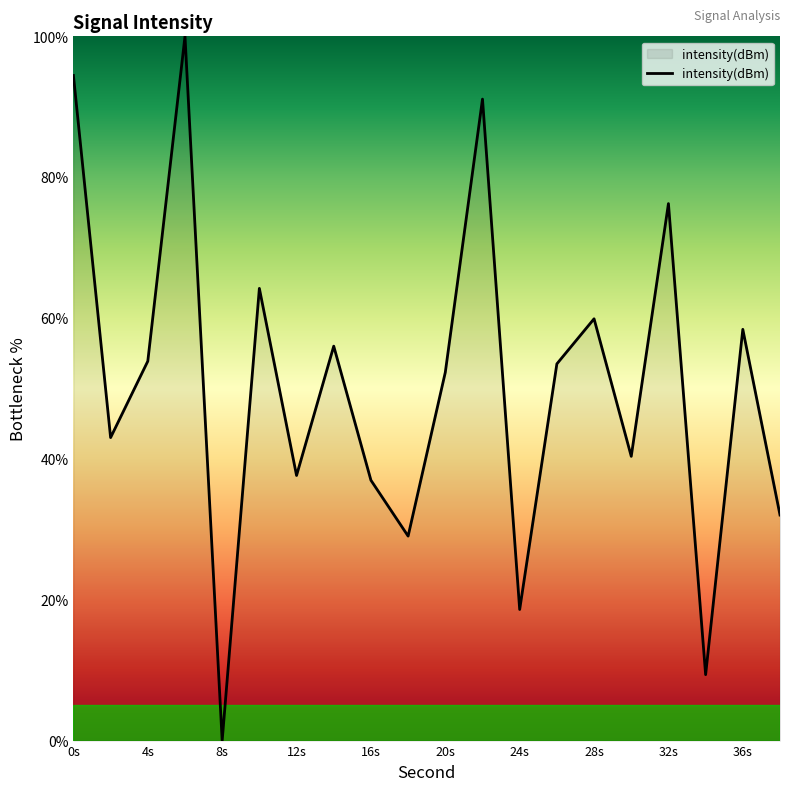

Does the chart have visible grid lines?

No